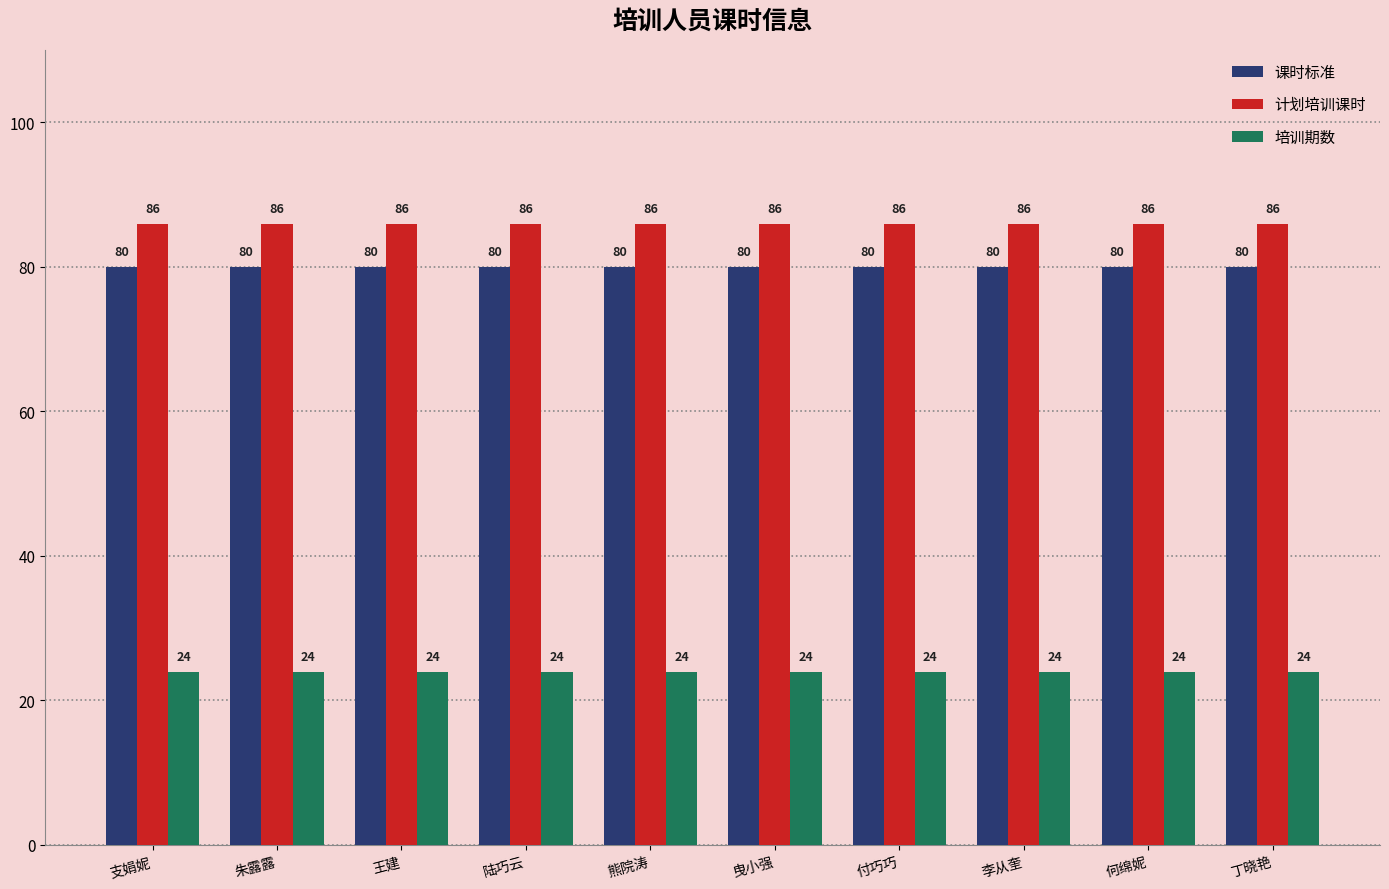

Reading right to left, transcribe all the data shown in this chart.

课时标准: 丁晓艳=80	何绵妮=80	李从奎=80	付巧巧=80	曳小强=80	熊院涛=80	陆巧云=80	王建=80	朱露露=80	支娟妮=80
计划培训课时: 丁晓艳=86	何绵妮=86	李从奎=86	付巧巧=86	曳小强=86	熊院涛=86	陆巧云=86	王建=86	朱露露=86	支娟妮=86
培训期数: 丁晓艳=24	何绵妮=24	李从奎=24	付巧巧=24	曳小强=24	熊院涛=24	陆巧云=24	王建=24	朱露露=24	支娟妮=24